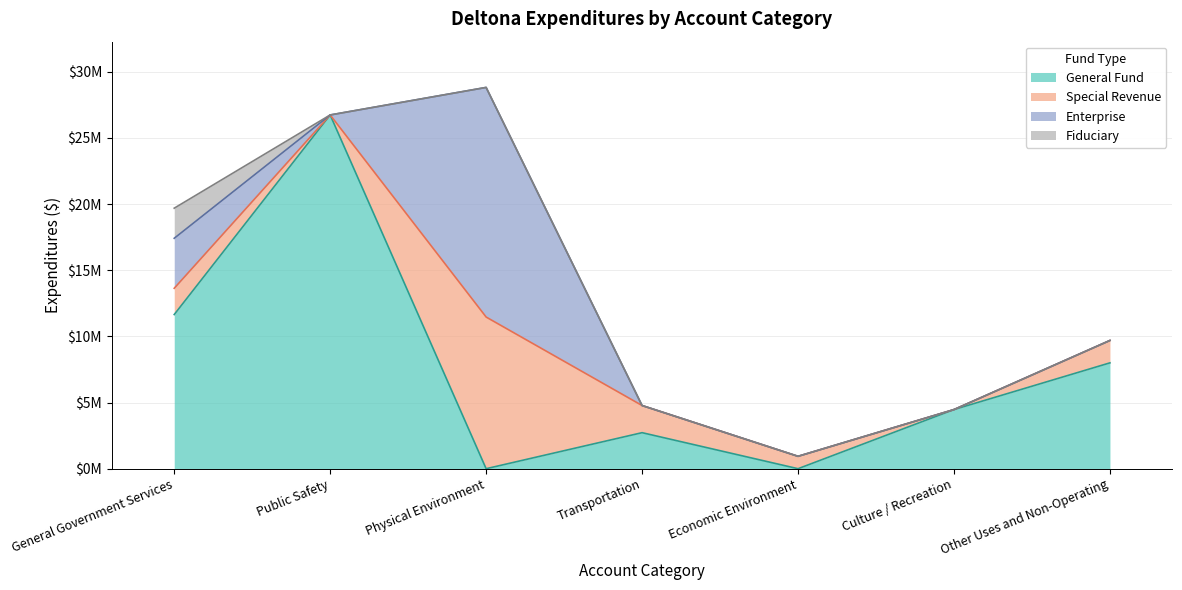

True or false: Enterprise and Fiduciary intersect in this chart.

False